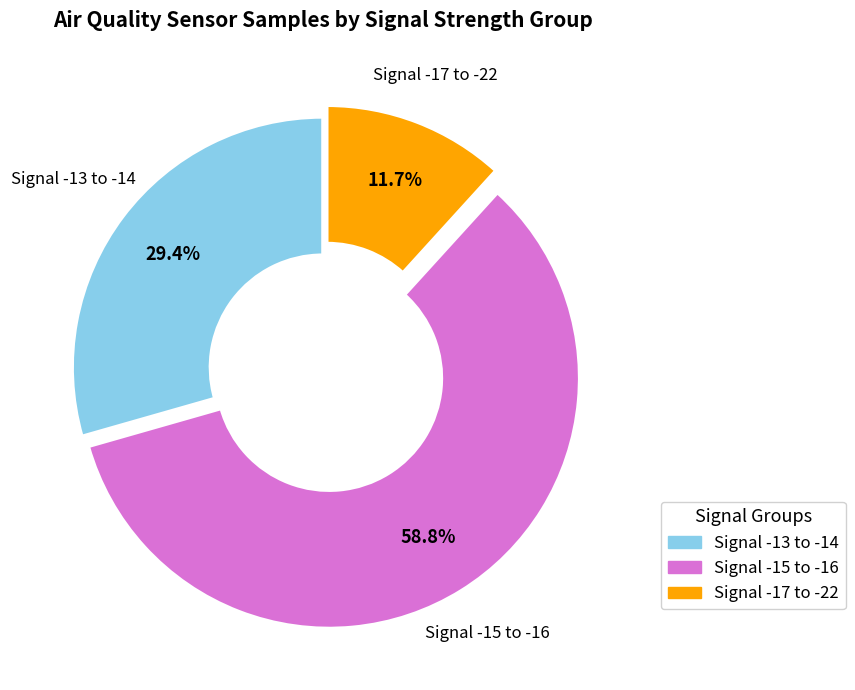

Is there any slice that represents more than half of the pie?

Yes